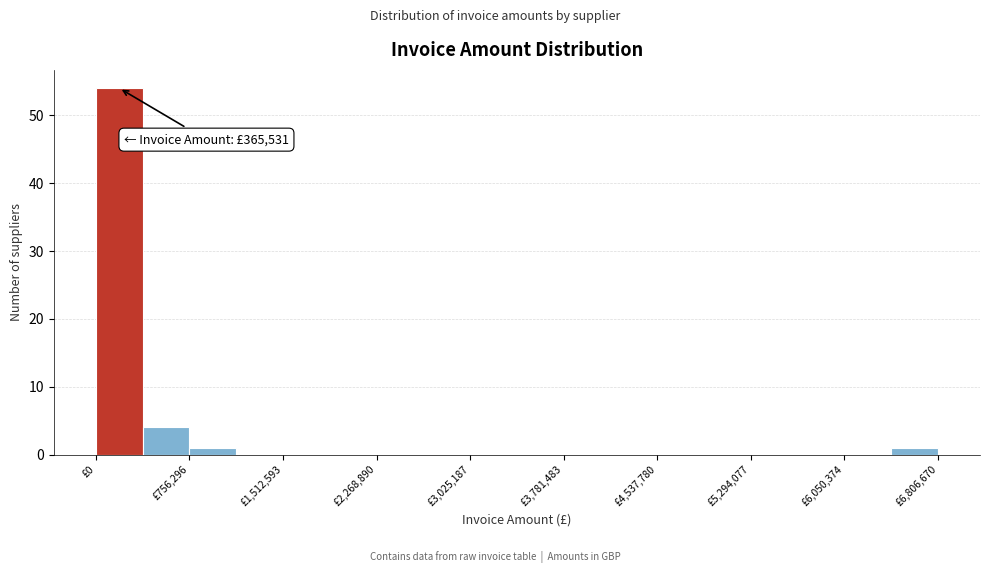

Around what value on the x-axis is the tallest bar? Give the approximate position of its centre, as read against the axis.

200000